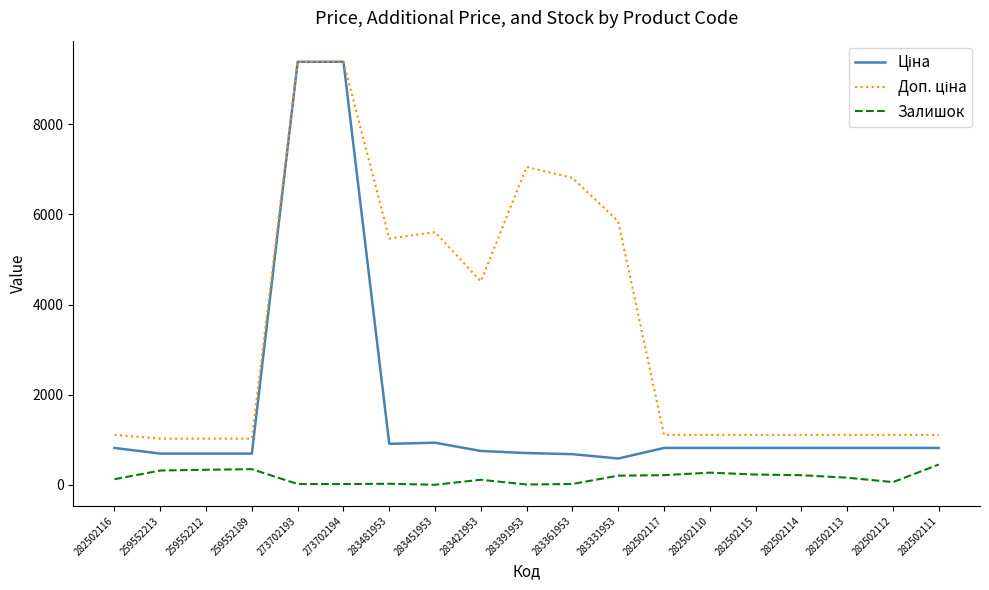

The Залишок series shows 204.0 at 283331953. True or false?

True